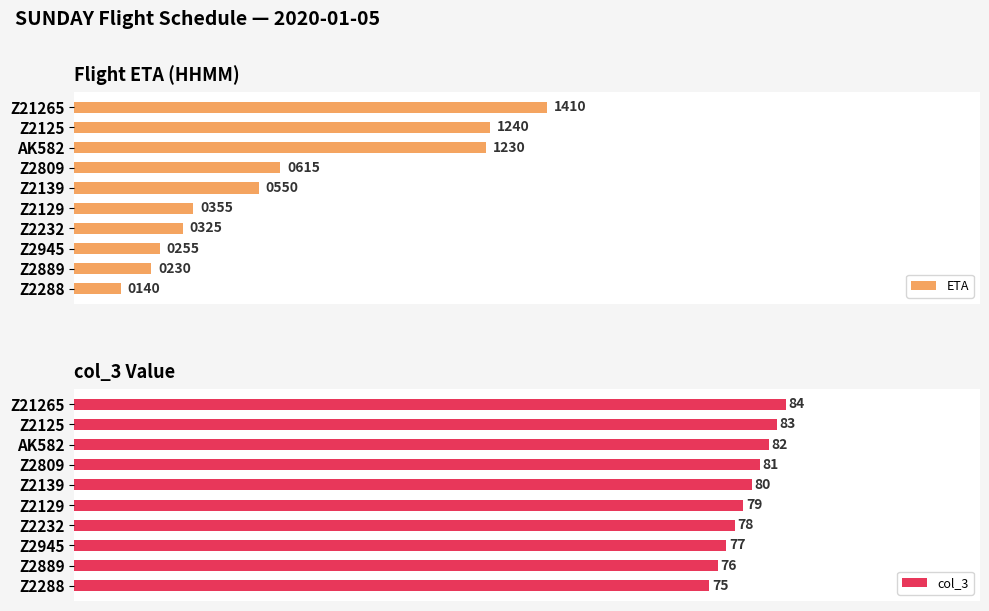

At which label is ETA closest to 775?

Z2809